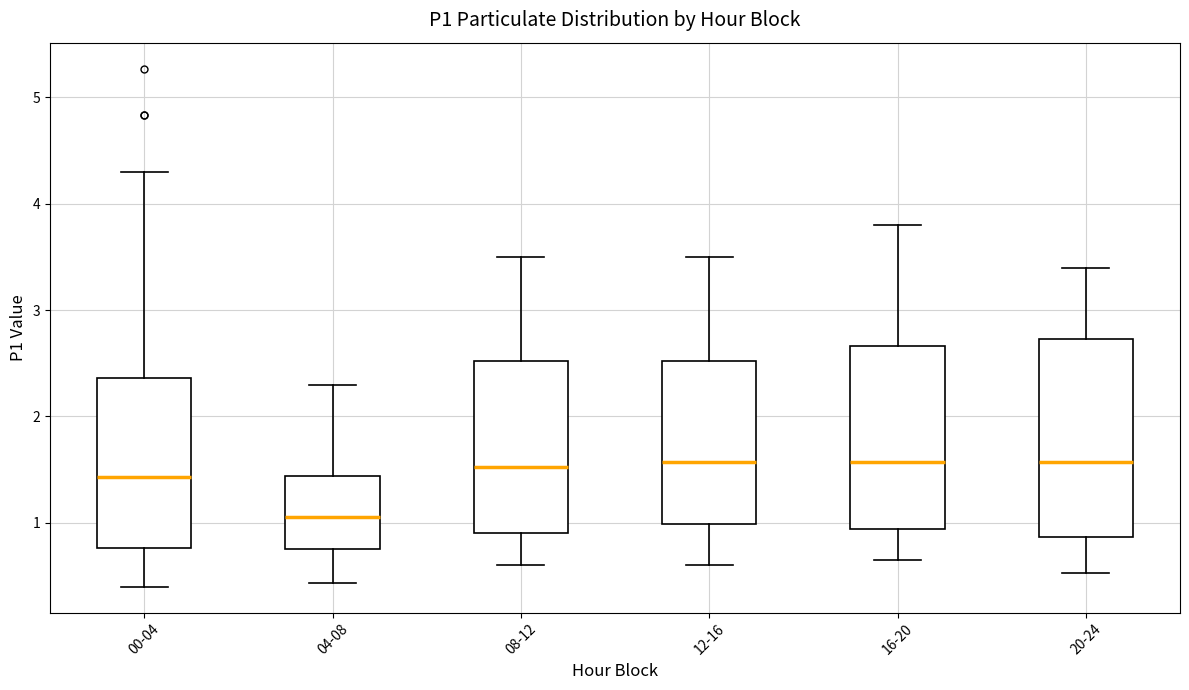

Reading left to right, read every box against the y-axis: the position of its median line, the range the box covers, and the ends of its whiskers. The values are not printed on the chart, so give them approximately, as read against the axis.

00-04: median 1.4, box 0.8 to 2.4, whiskers 0.4 to 4.3
04-08: median 1.1, box 0.8 to 1.4, whiskers 0.4 to 2.3
08-12: median 1.5, box 0.9 to 2.5, whiskers 0.6 to 3.5
12-16: median 1.6, box 1.0 to 2.5, whiskers 0.6 to 3.5
16-20: median 1.6, box 0.9 to 2.7, whiskers 0.7 to 3.8
20-24: median 1.6, box 0.9 to 2.7, whiskers 0.5 to 3.4